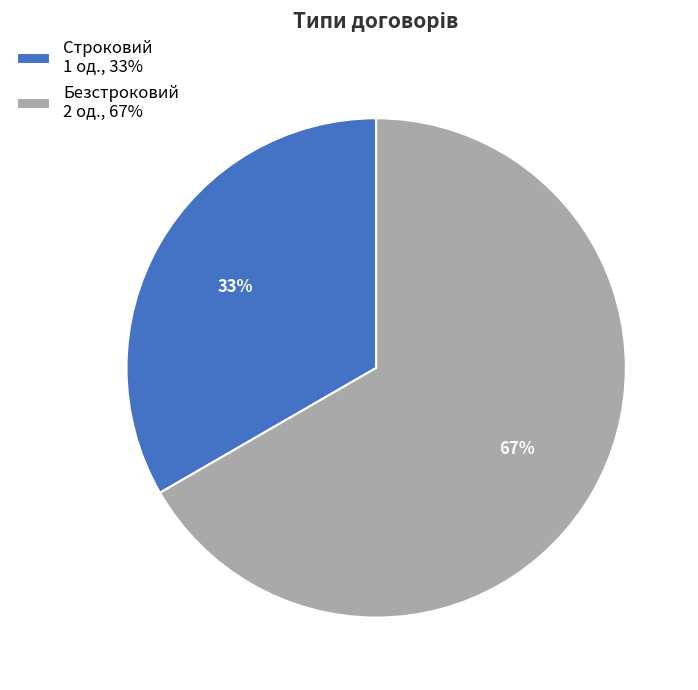

To the nearest percent, what is the average slice percentage?

50%